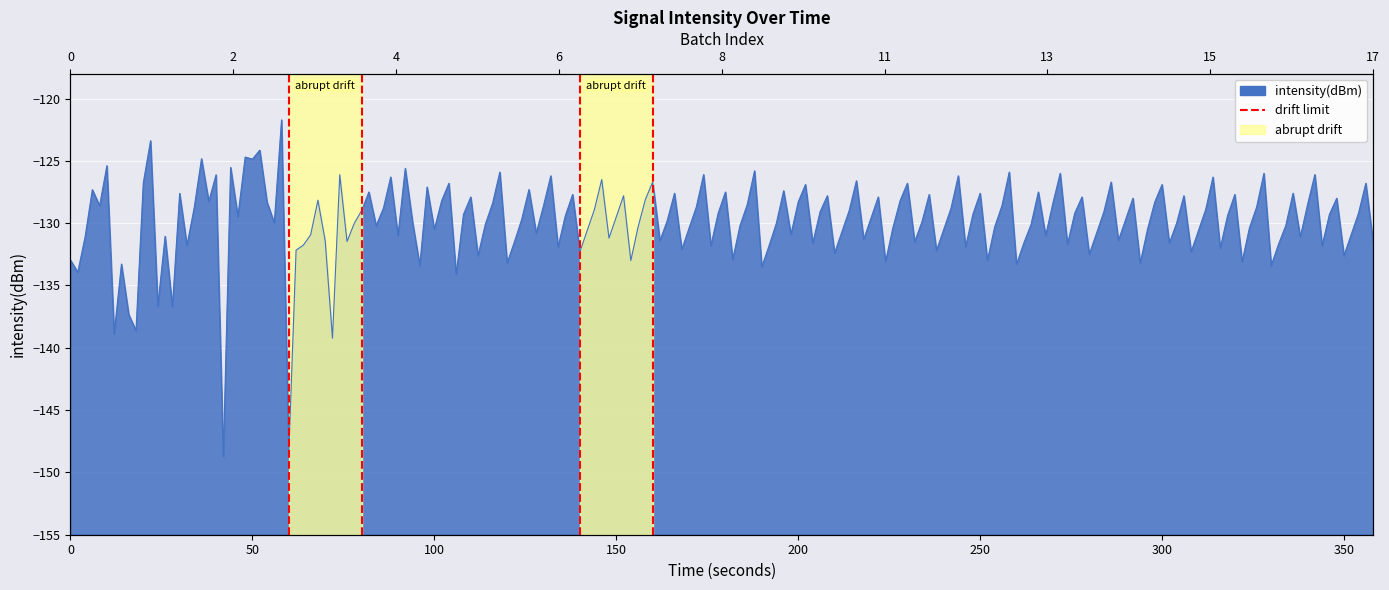

Between 50 and 0, which is larger?

50